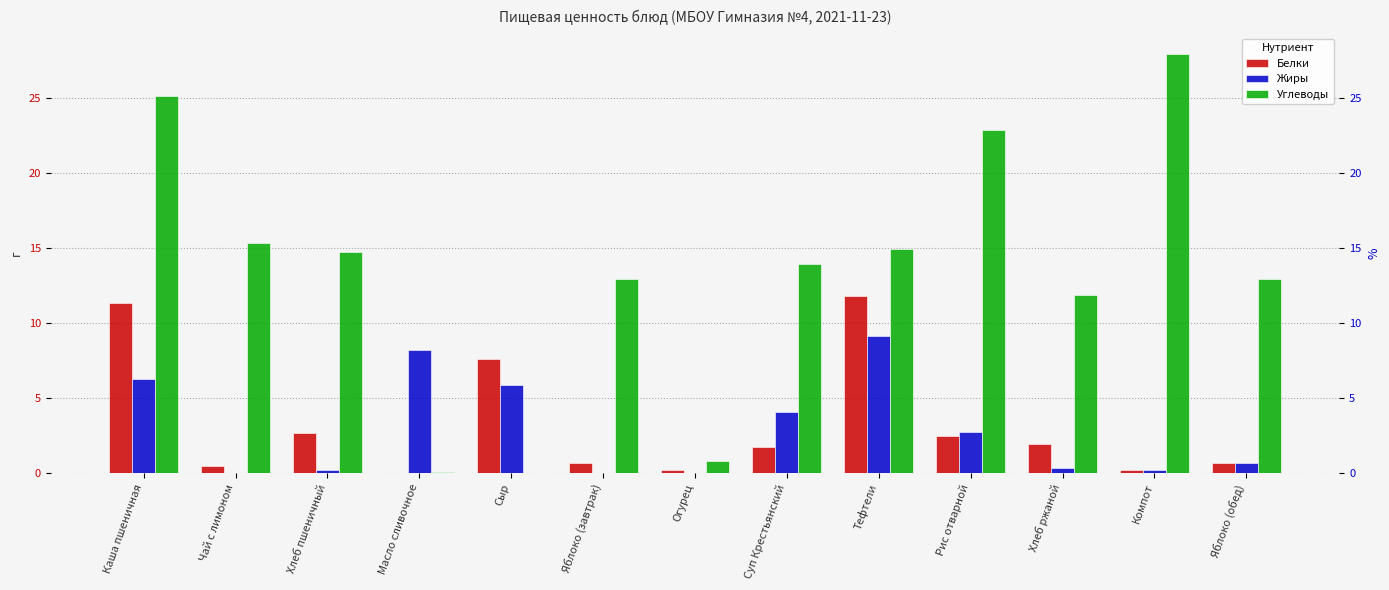

At which category is the sum across all series the highest?

Каша пшеничная